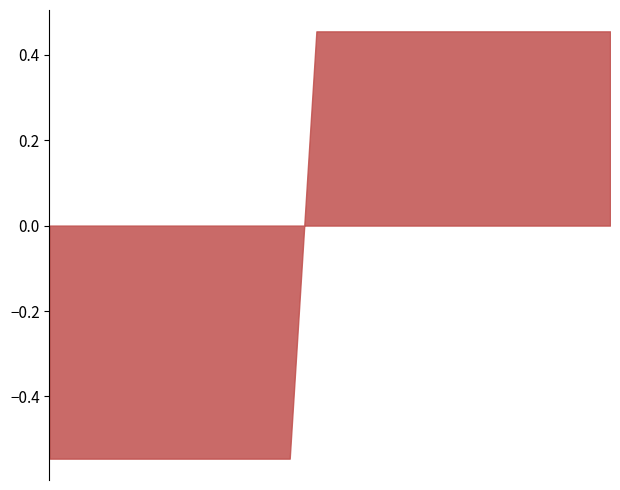

How many lines are shown in the chart?

1